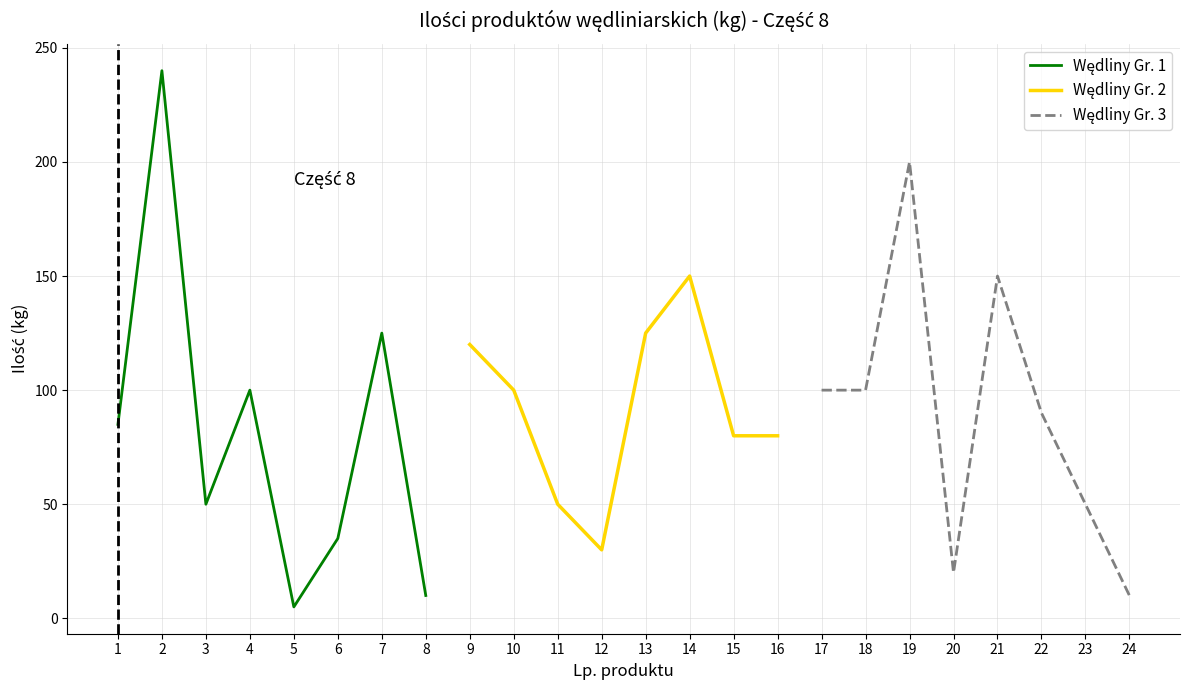

Reading left to right, extract all data points from this chart.

Wędliny Gr. 1: 85	240	50	100	5	35	125	10
Wędliny Gr. 2: 120	100	50	30	125	150	80	80
Wędliny Gr. 3: 100	100	200	20	150	90	50	10